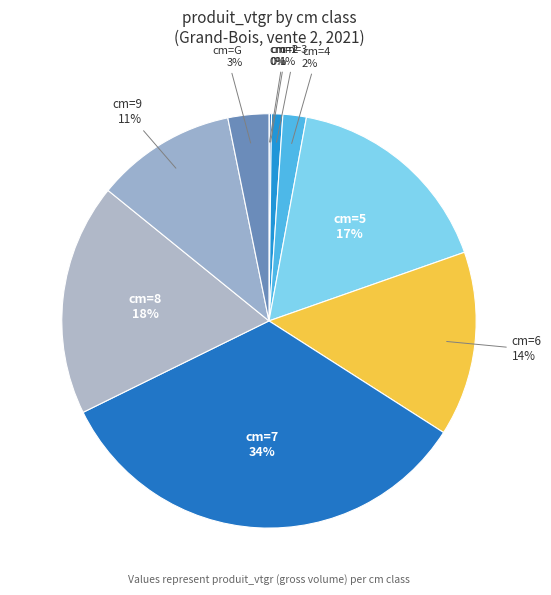

Rank the categories by value from highest to lowest.

7, 8, 5, 6, 9, G, 4, 3, 2, 1